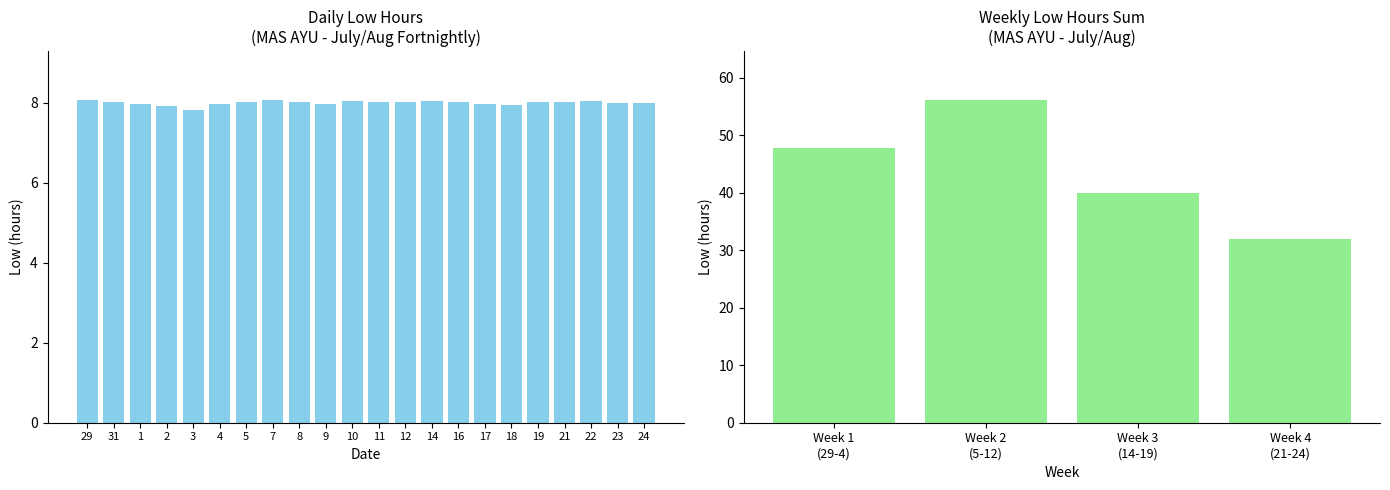

What is the average value?

8.0